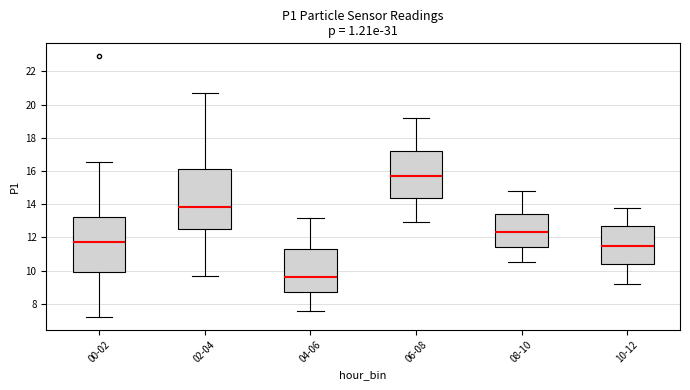

Comparing the boxes themselves (not the whiskers), which one is the tallest?

02-04